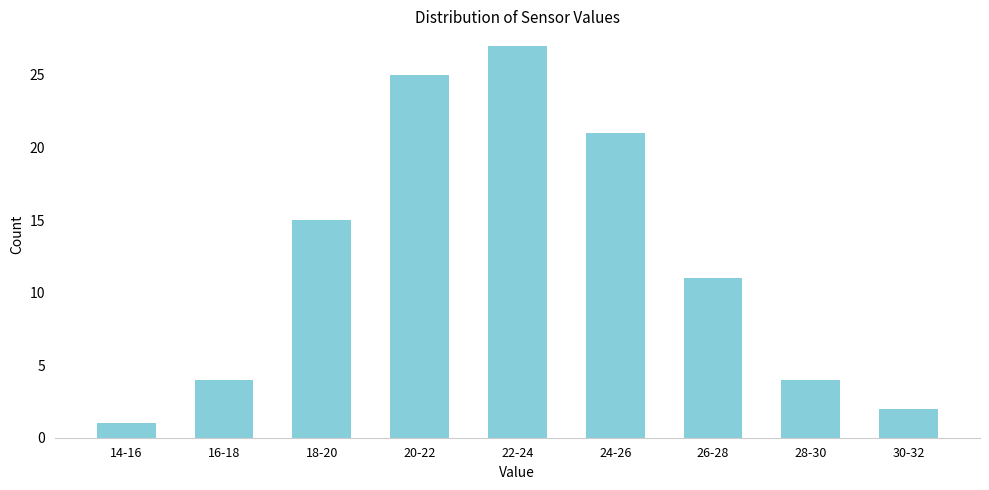

Reading right to left, list all the values displayed in this chart.

30-32=2	28-30=4	26-28=11	24-26=21	22-24=27	20-22=25	18-20=15	16-18=4	14-16=1